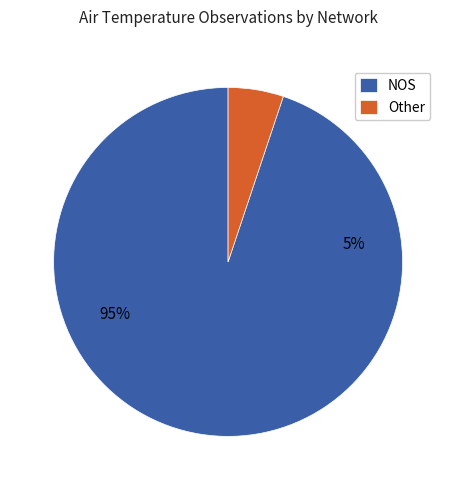

Do 14 and 9 together represent more than half of the pie?

No